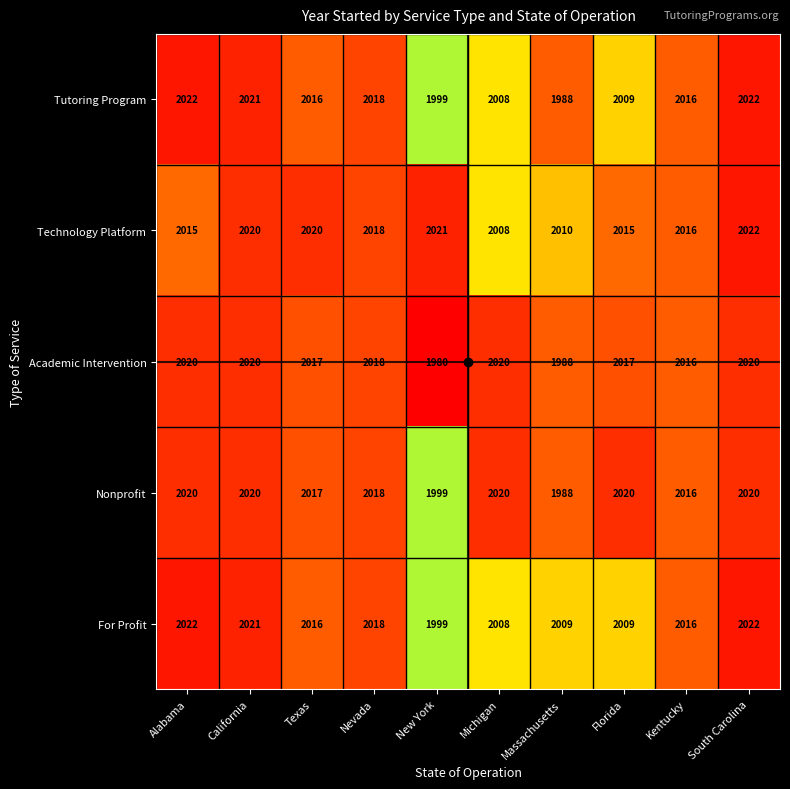

At which label does Technology Platform first exceed 2018?

California